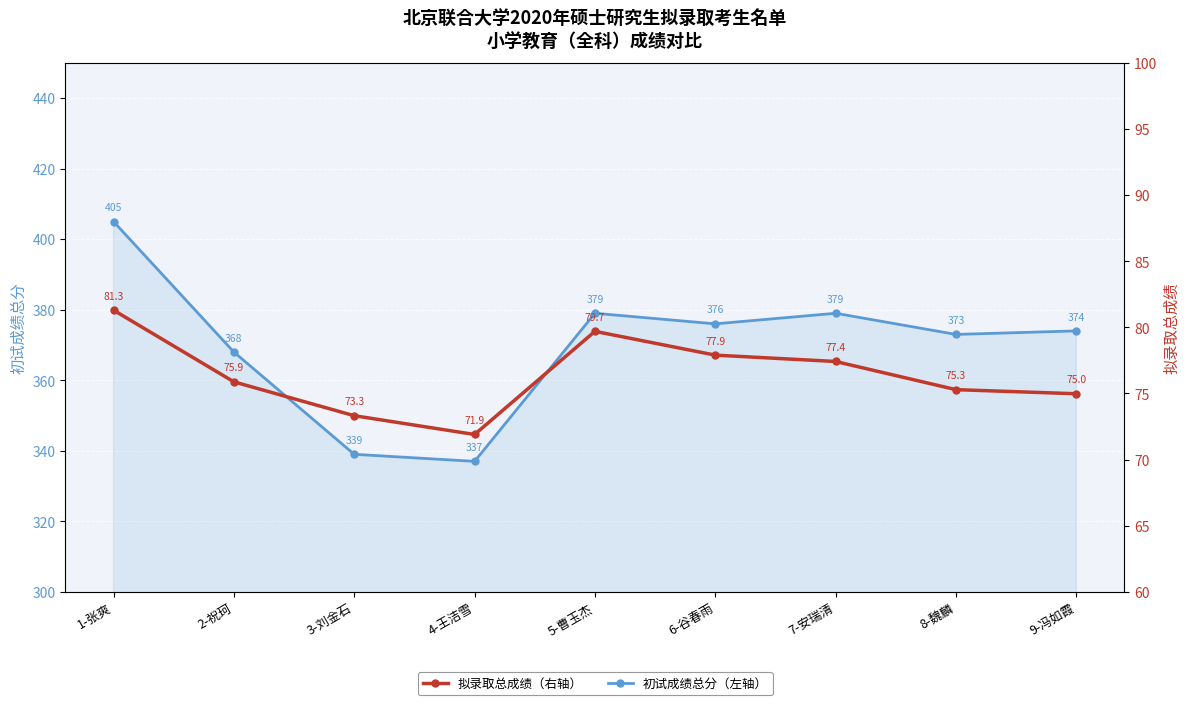

True or false: 拟录取总成绩 and 初试成绩总分 intersect in this chart.

False